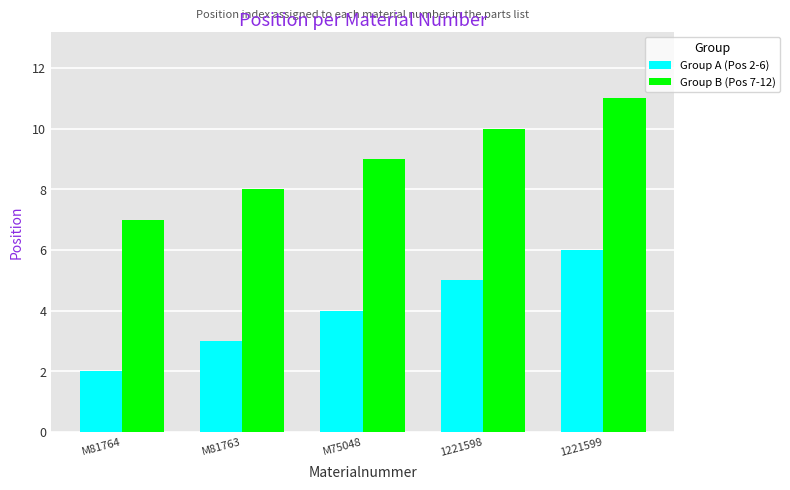

Which series has the largest total across all categories?

Group B (Pos 7-12)